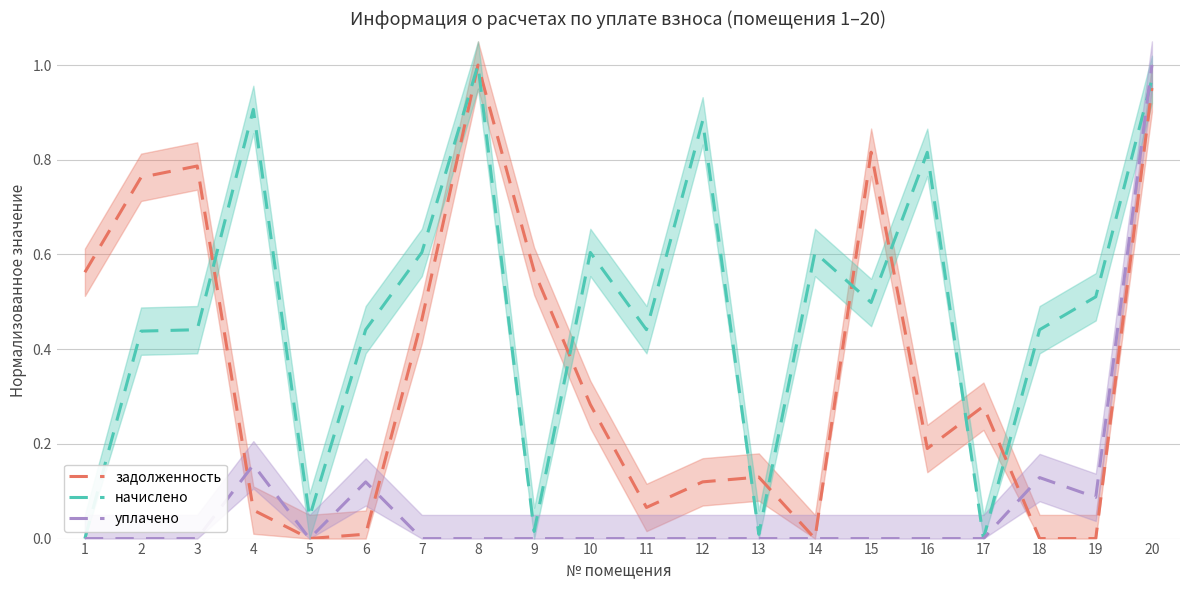

Rank the series at 1 from highest to lowest value.

задолженность, начислено, уплачено